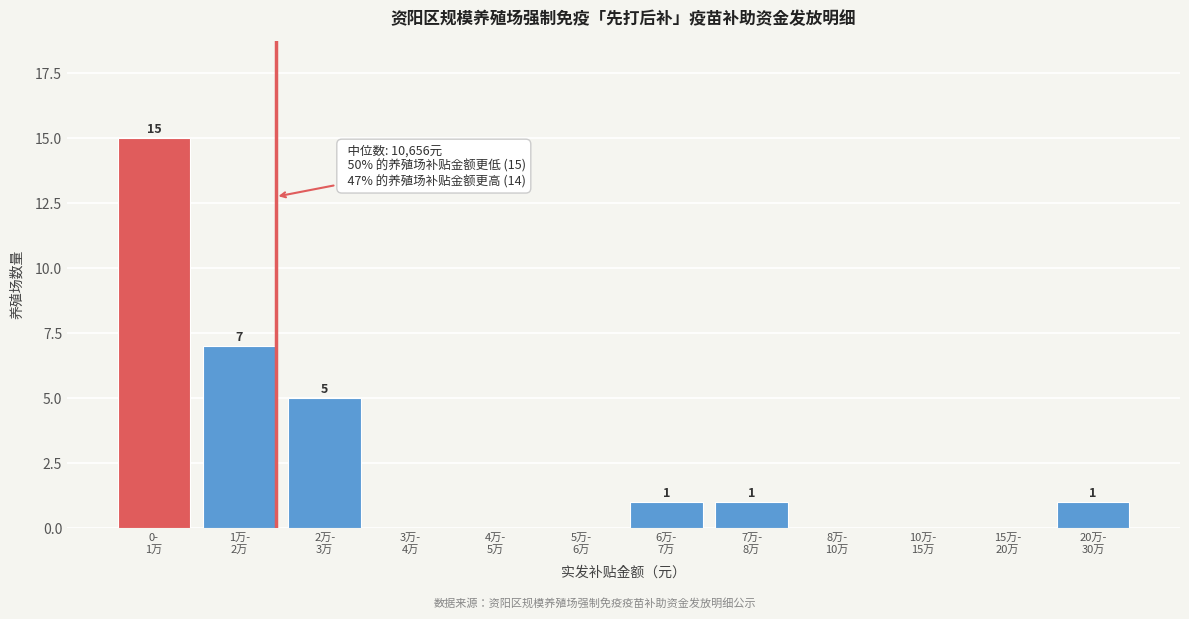

What is the greatest value displayed?

15